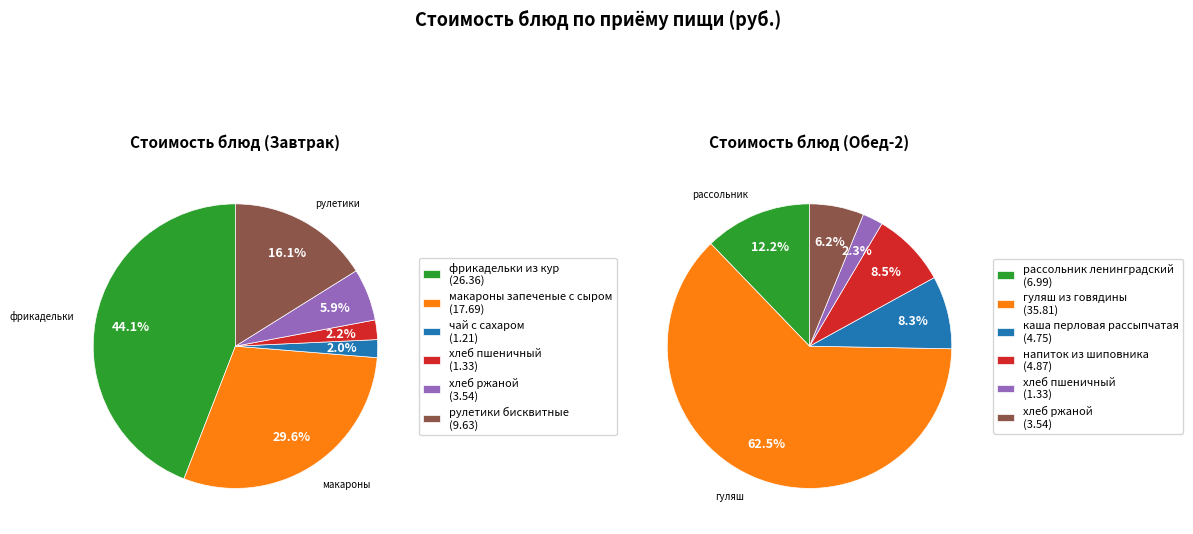

How much of the chart is everything except 0?

55.9%